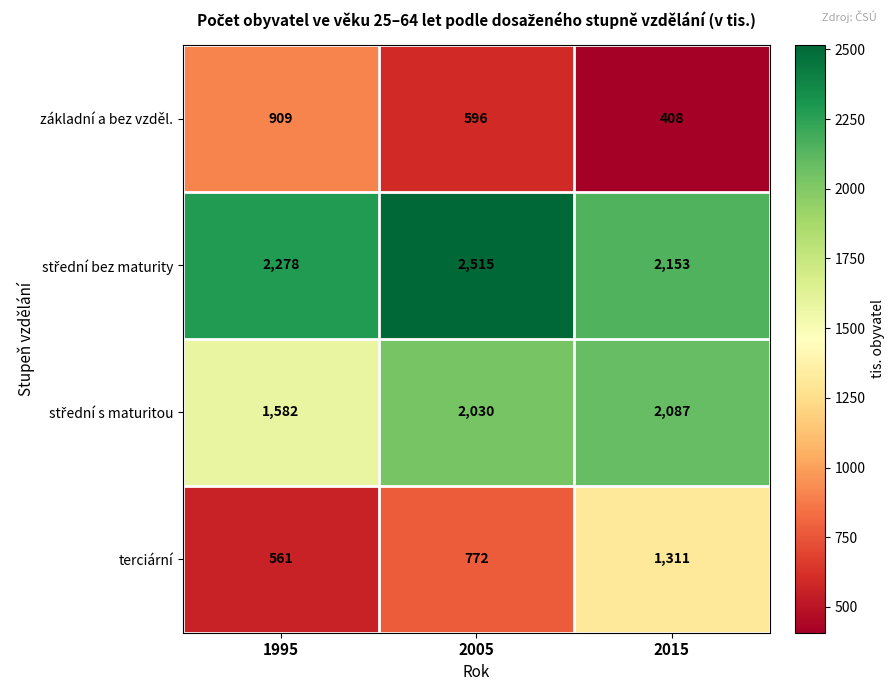

How many základní a bez vzděl. values are between 408 and 909?

3